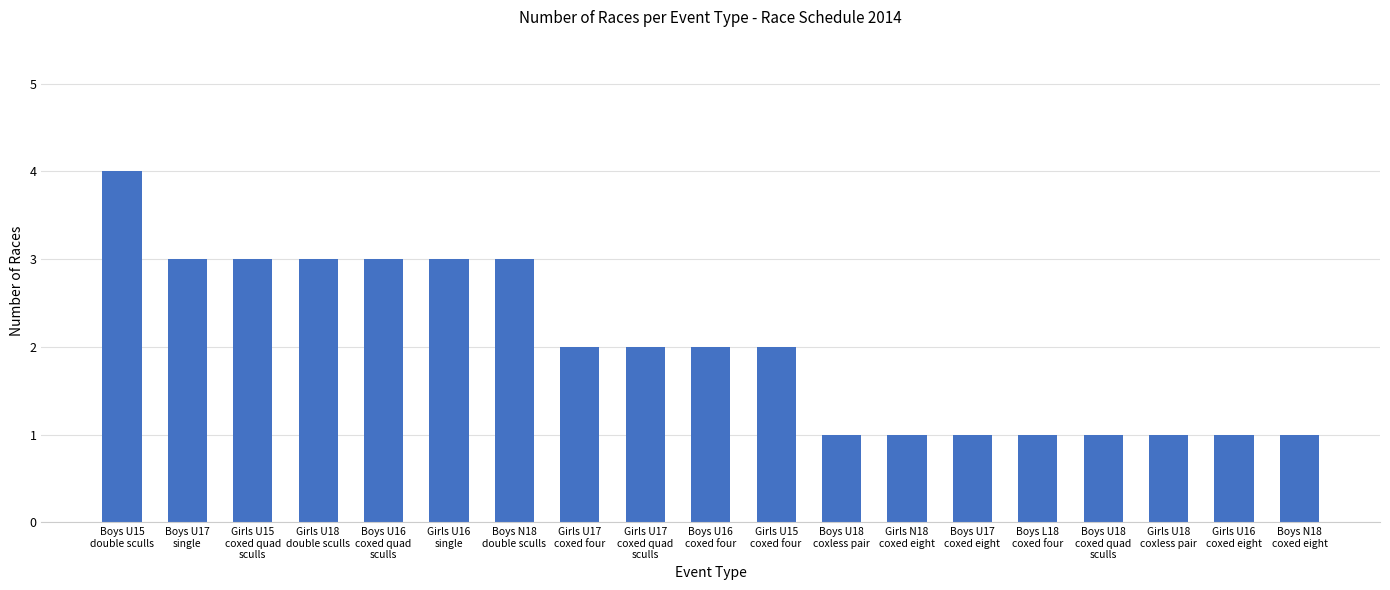

How many series are shown in this chart?

1